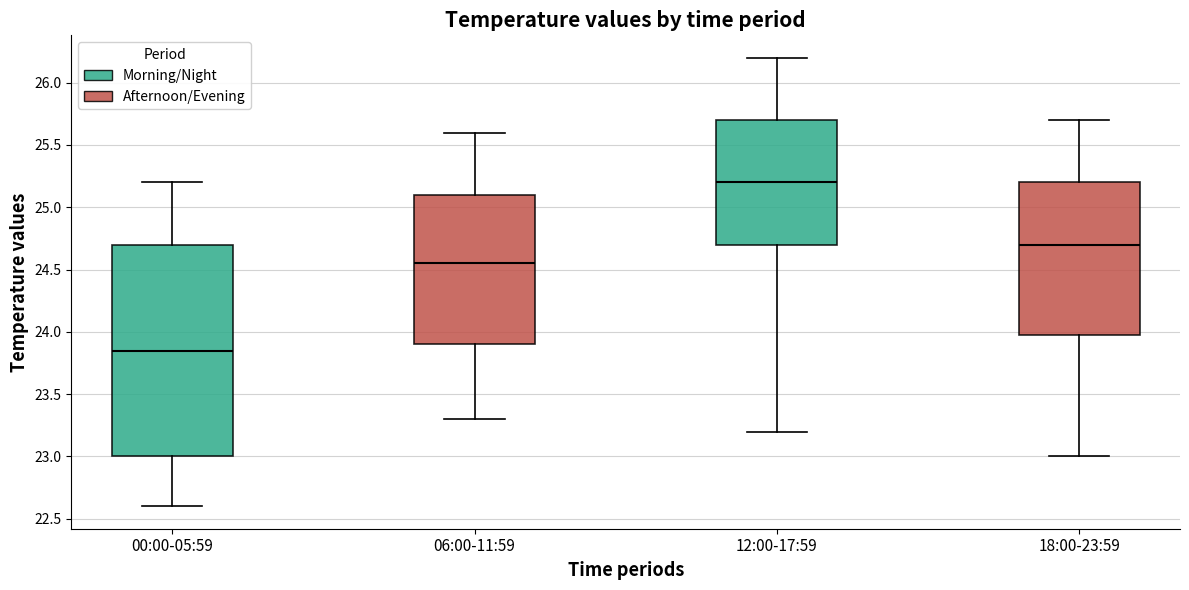

Which box has the highest median line?

12:00-17:59